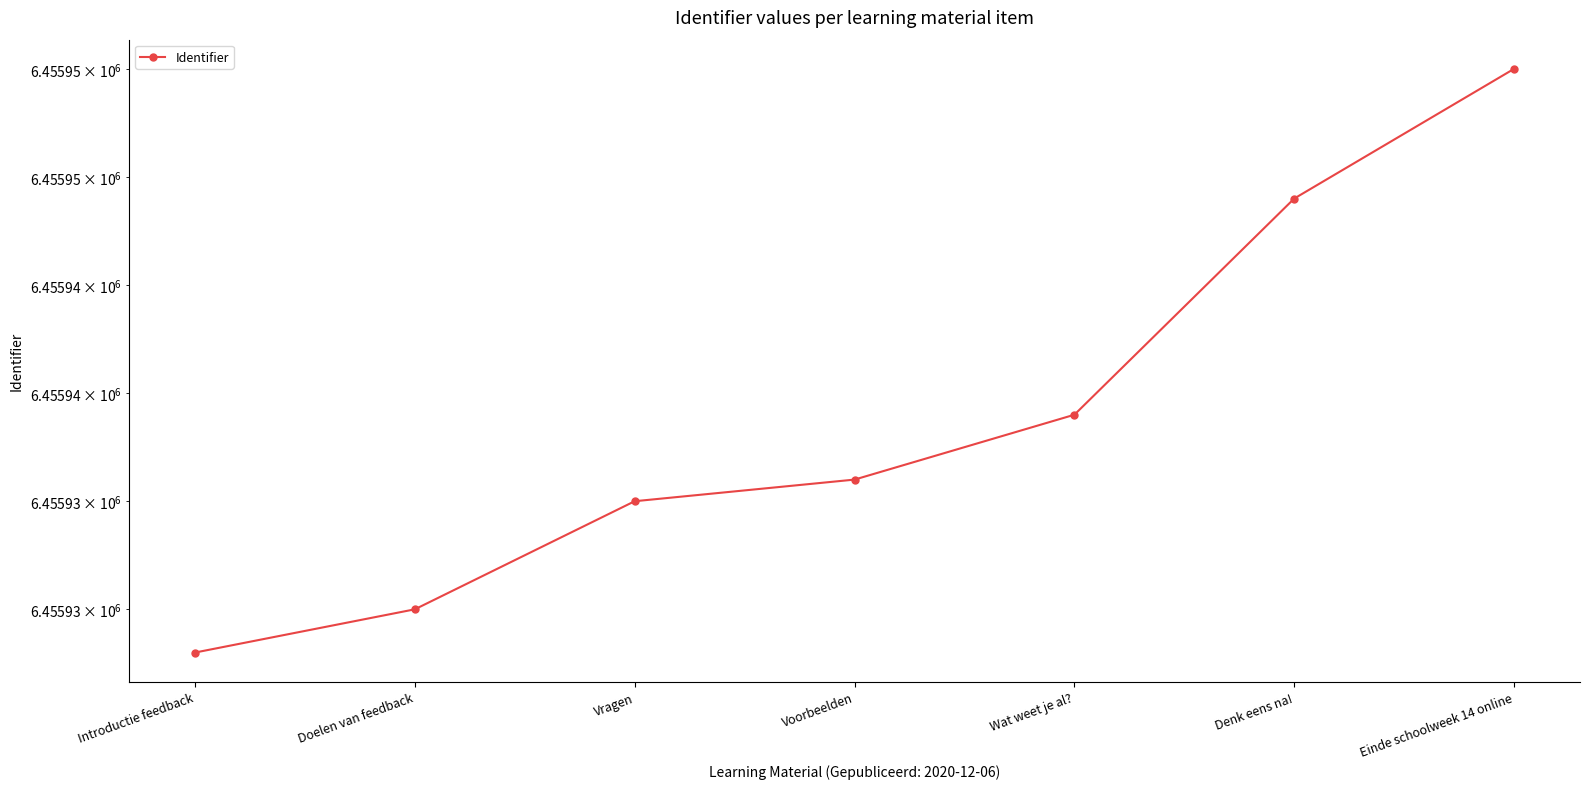

What position from the left is Einde schoolweek 14 online?

7